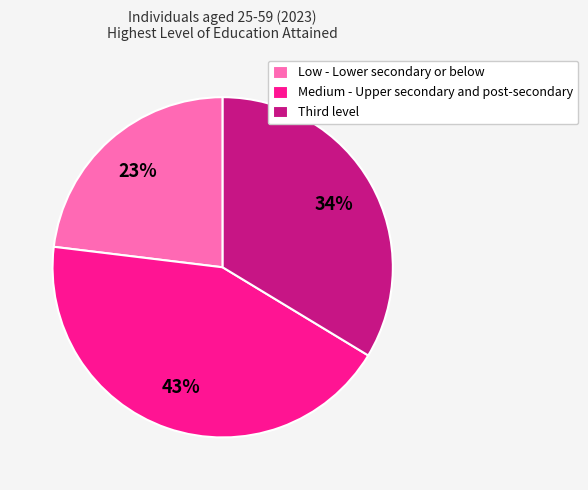

What percentage is the Low - Lower secondary or below slice, to the nearest percent?

23%